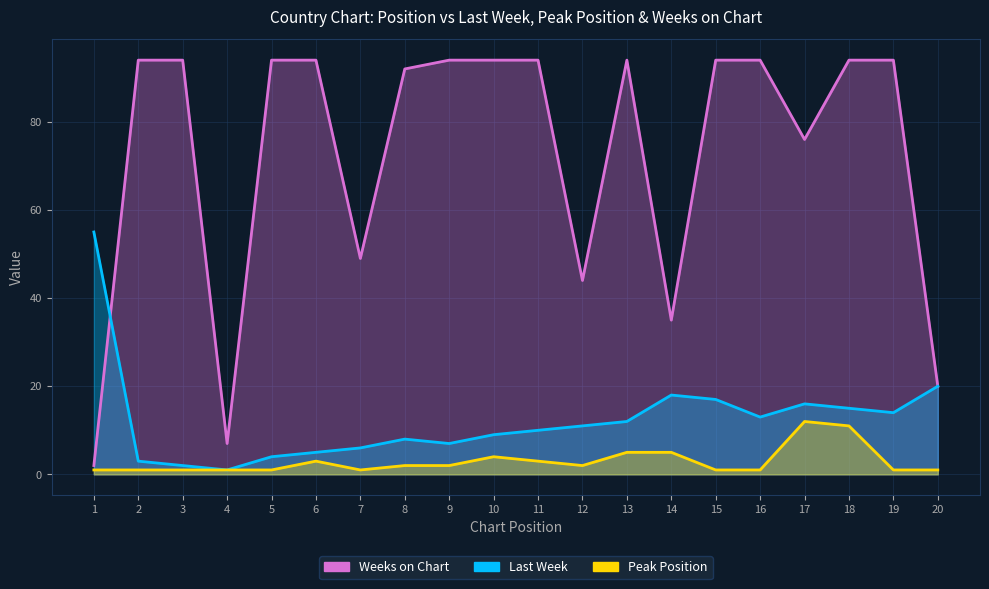

True or false: Weeks on Chart has more than 1 interior local peaks.

False